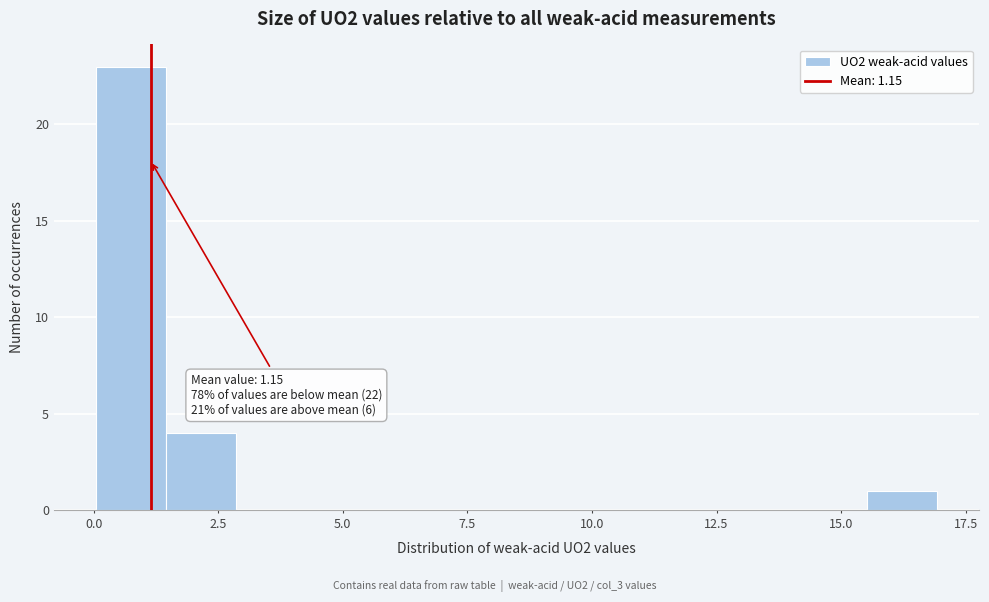

Around what value on the x-axis is the tallest bar? Give the approximate position of its centre, as read against the axis.

1.0